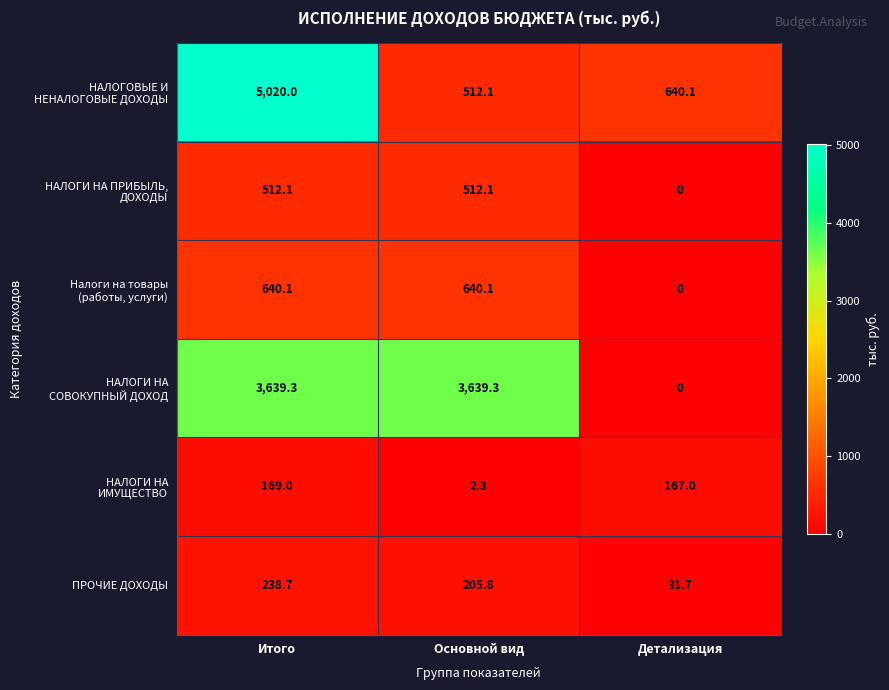

What is the total value across all series at Детализация?

838.8